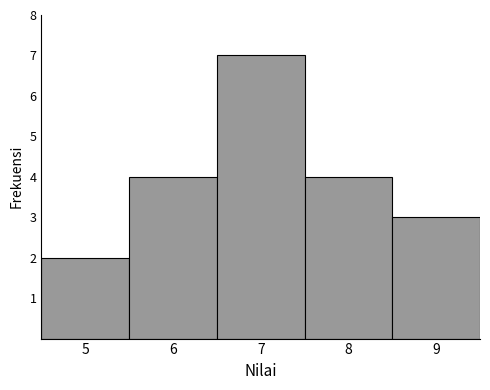

How tall is the bar that spans 8.5 to 9.5 on the x-axis? The values are not printed on the chart, so give them approximately, as read against the axis.

3